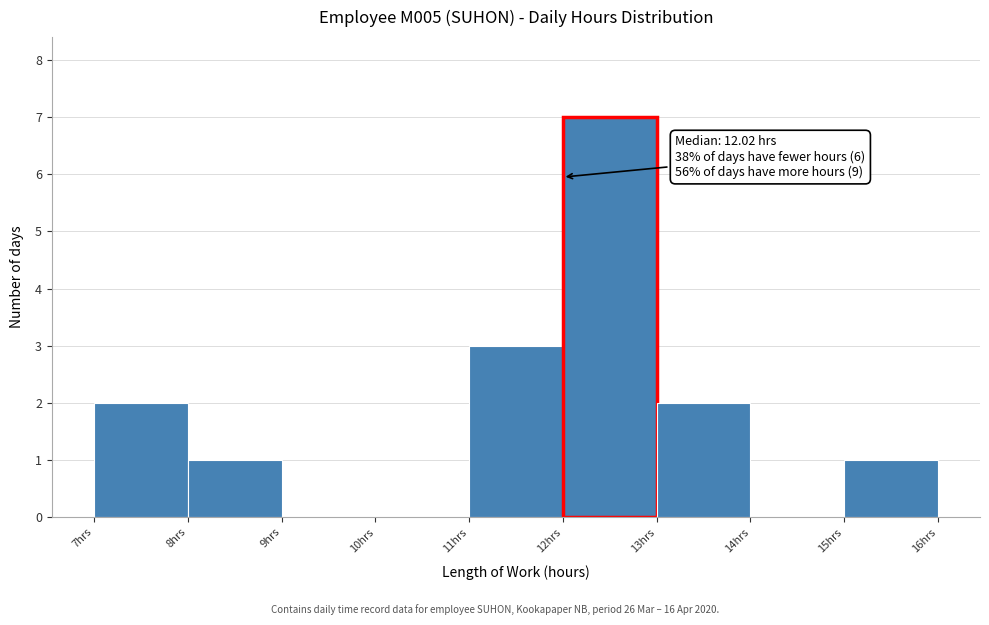

Over which range of the x-axis is the bar tallest?

12 to 13